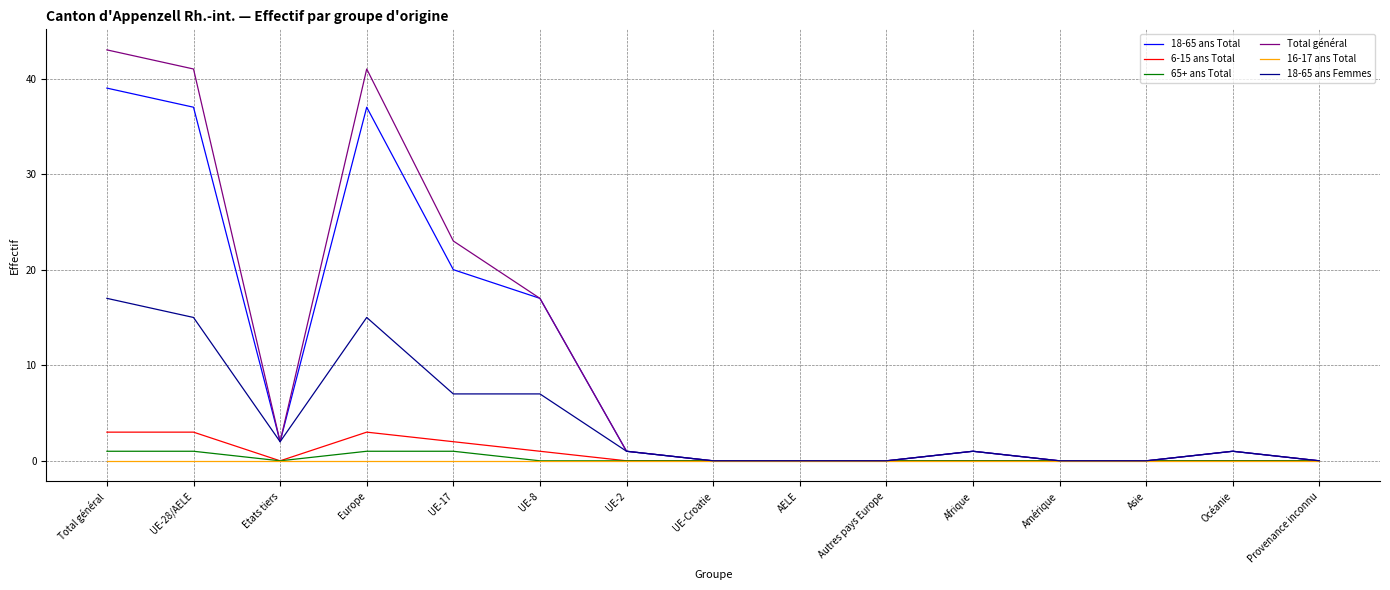

Does the chart display data point markers on the line(s)?

No